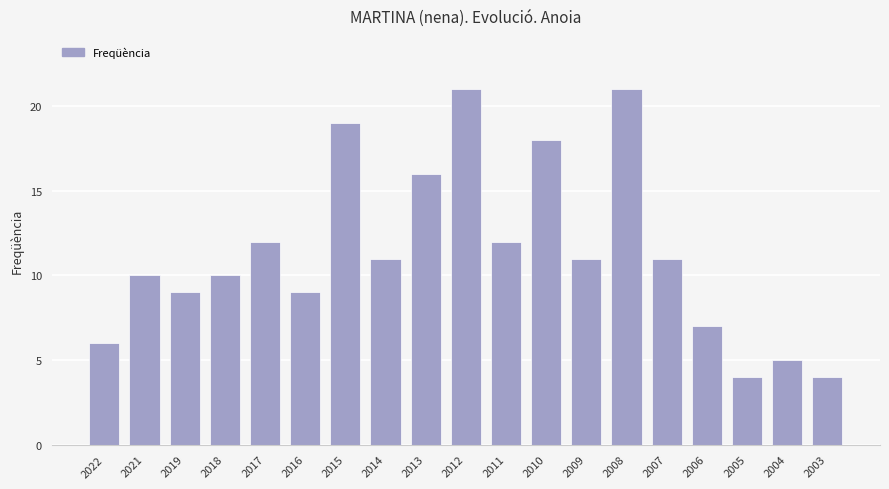

Approximately how many times larger is the value at 2018 compared to 2007?

0.9